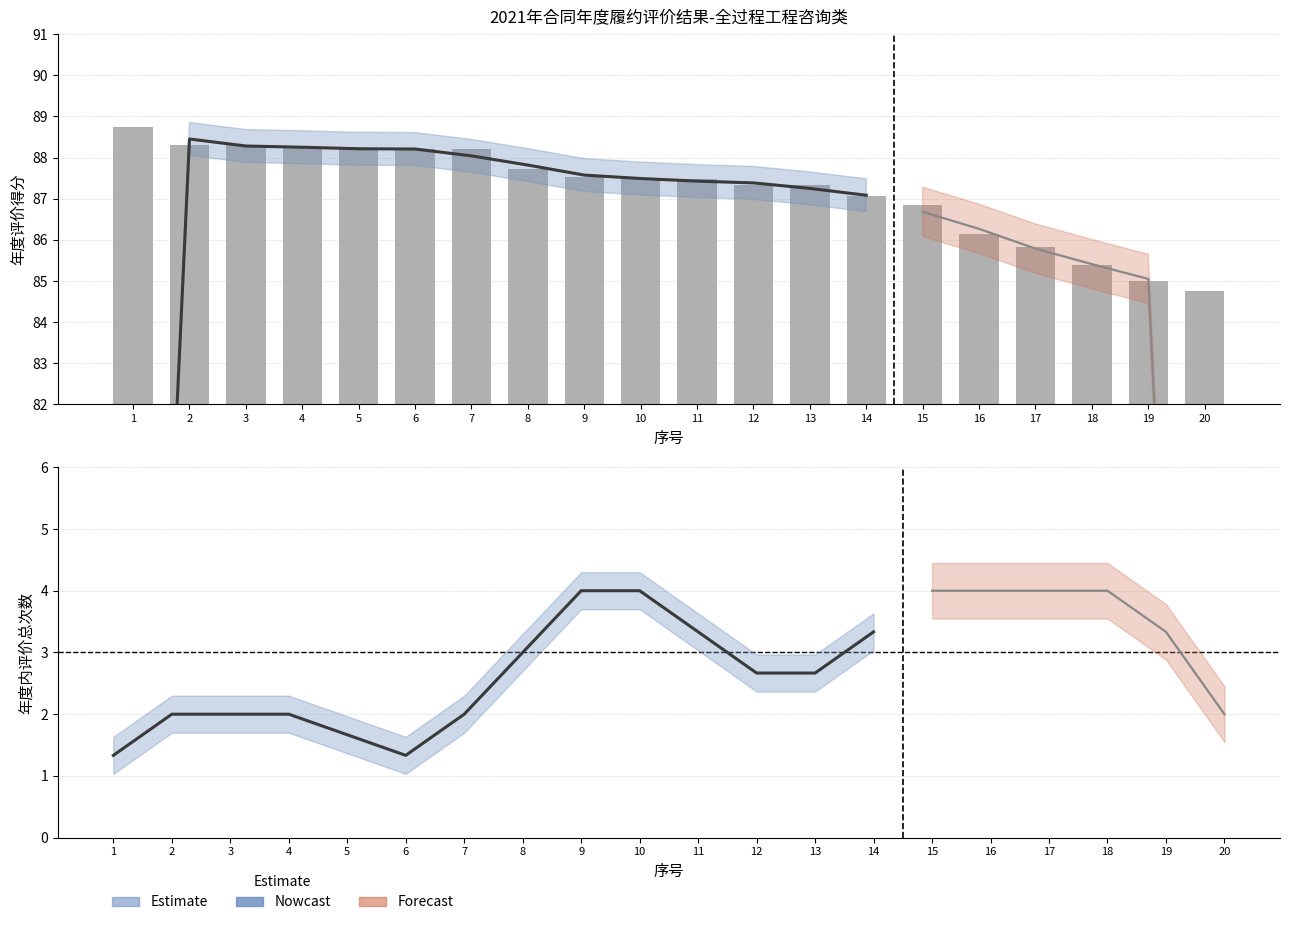

Reading left to right, what are all the values shown in this chart?

88.7	88.3	88.3	88.2	88.2	88.2	88.2	87.7	87.5	87.5	87.5	87.3	87.3	87.1	86.8	86.1	85.8	85.4	85.0	84.8